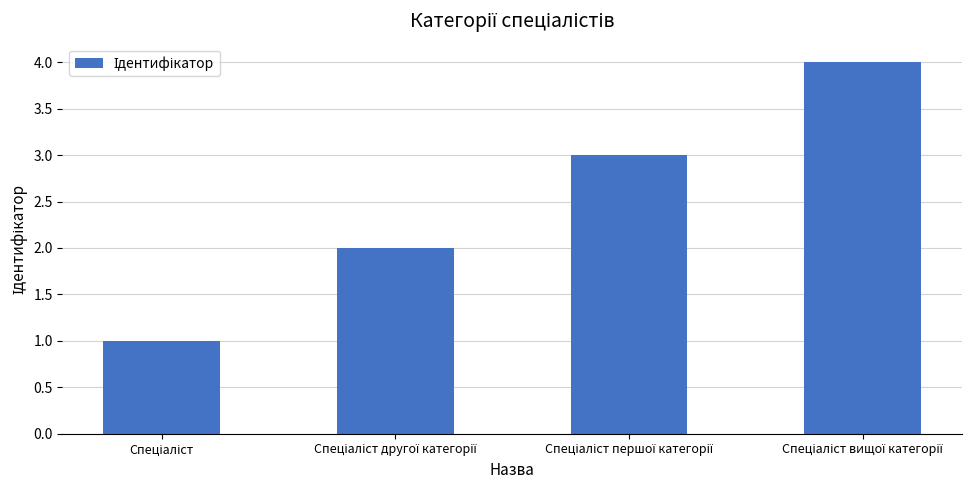

What is the difference between the maximum and minimum values?

3